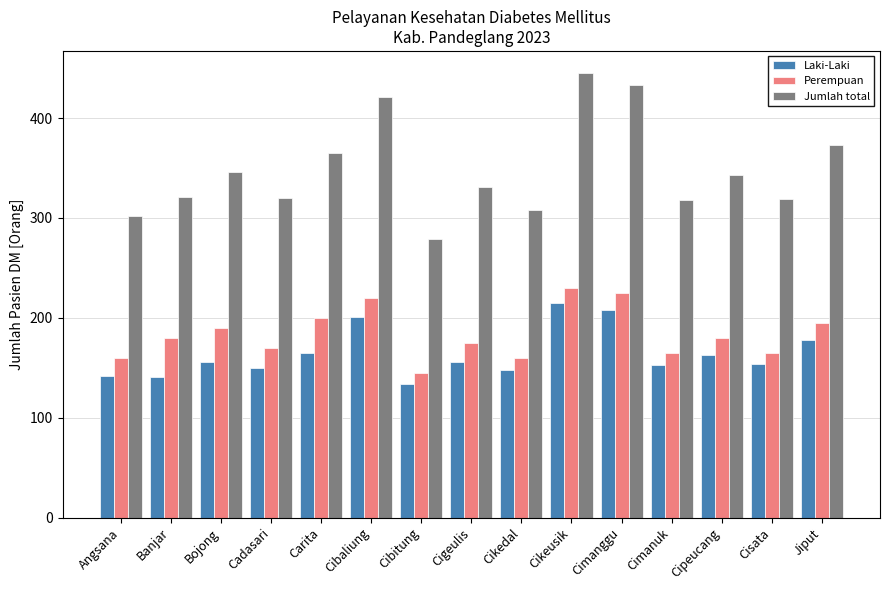

What is the label of the 8th bar from the left?

Cigeulis